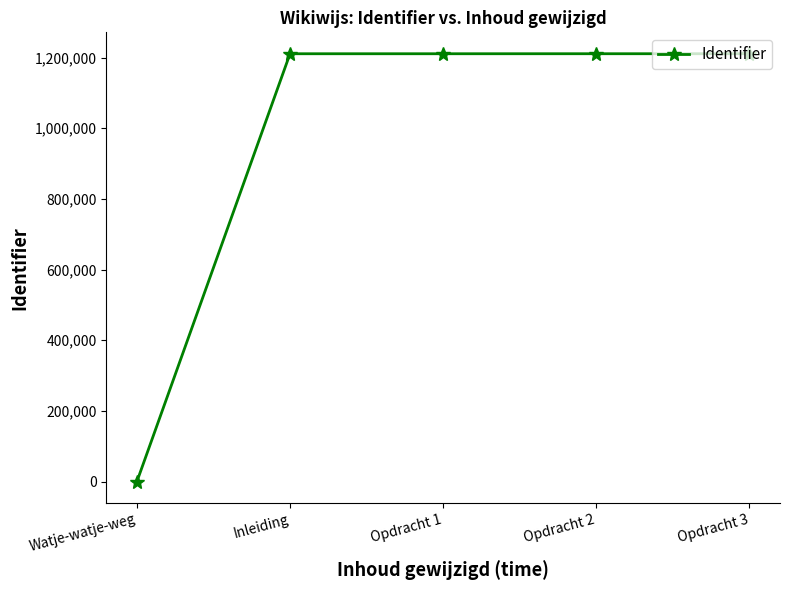

Is it true that the value at Opdracht 2 is 1210943?

True